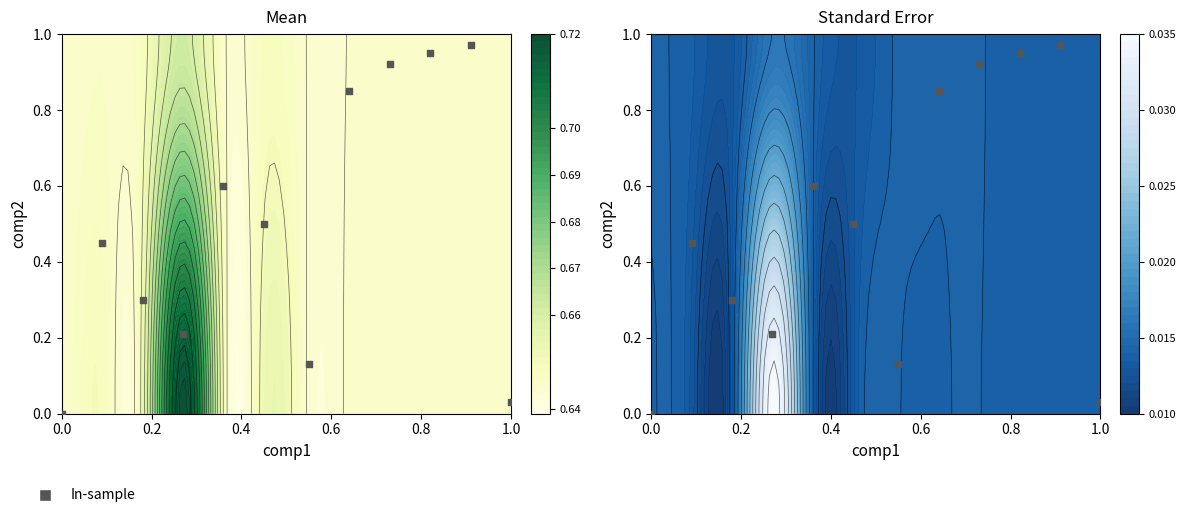

Count the number of data series in this chart.

1